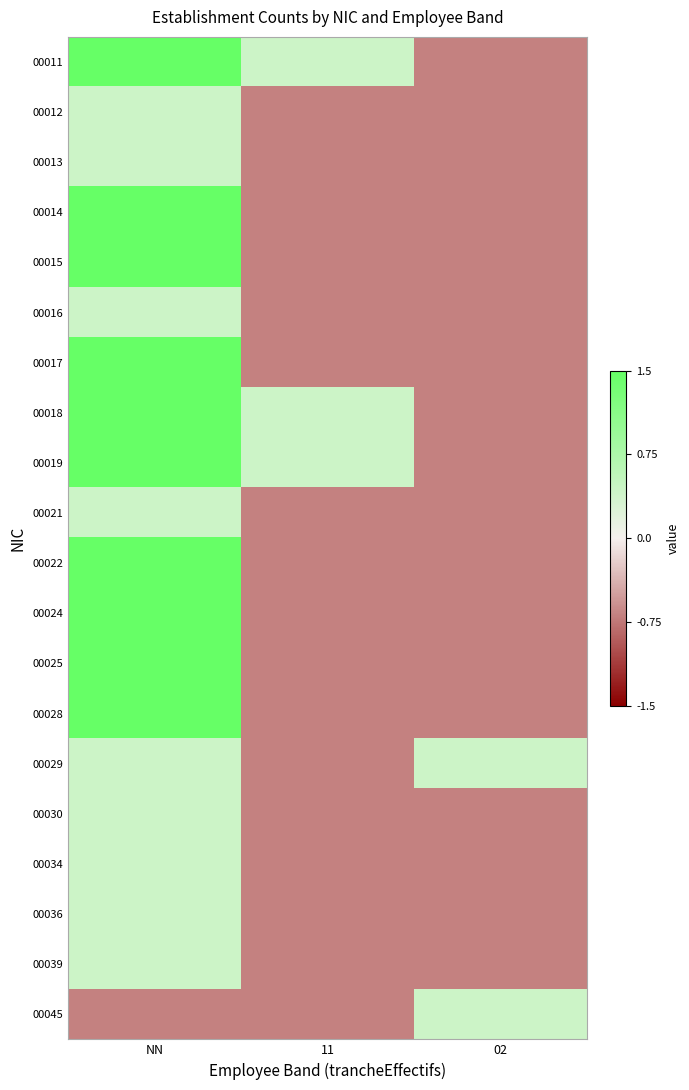

Which has a higher value, NN or 02?

NN